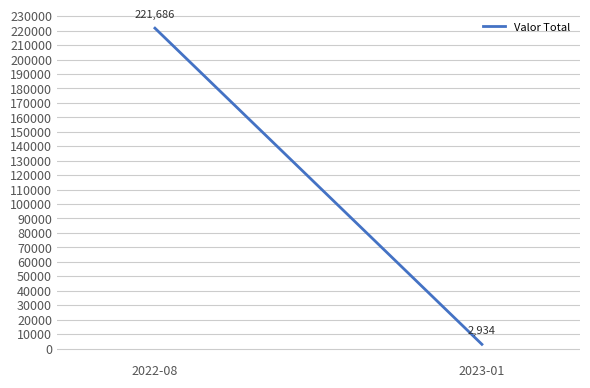

Which category has the lowest value across all series?

2023-01